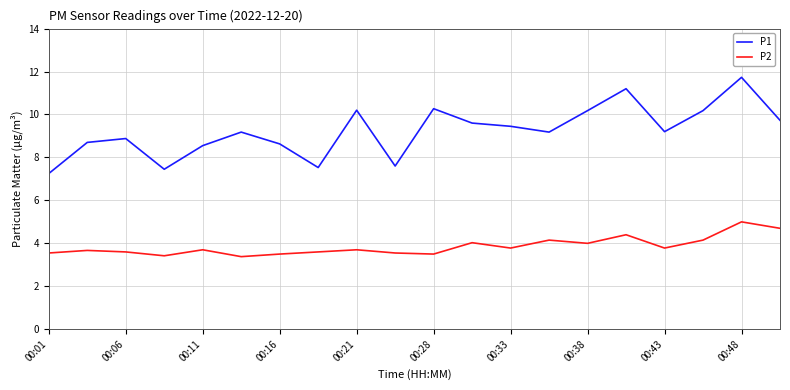

Which series has the widest spread of values?

P1